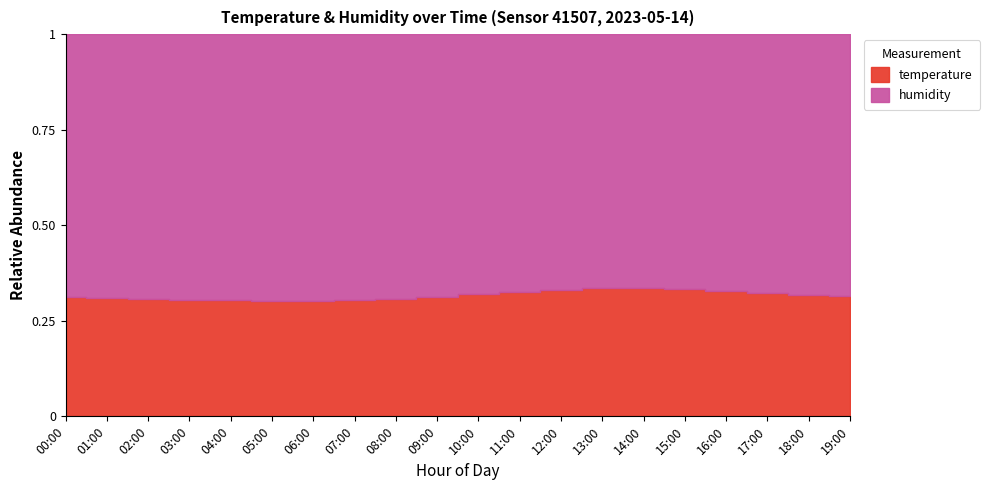

What position from the left is 05:00?

6